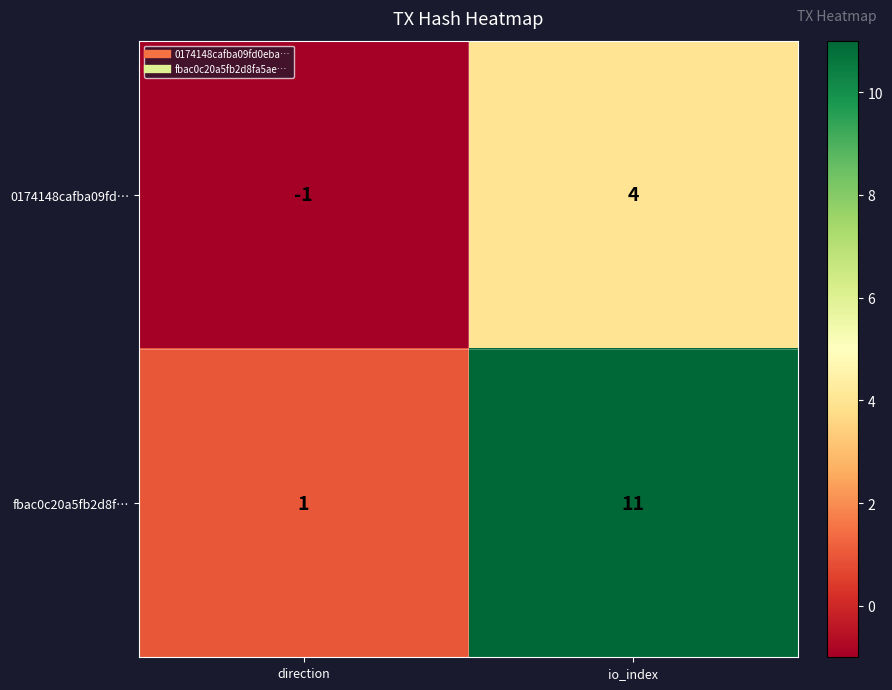

At which category is the sum across all series the highest?

io_index